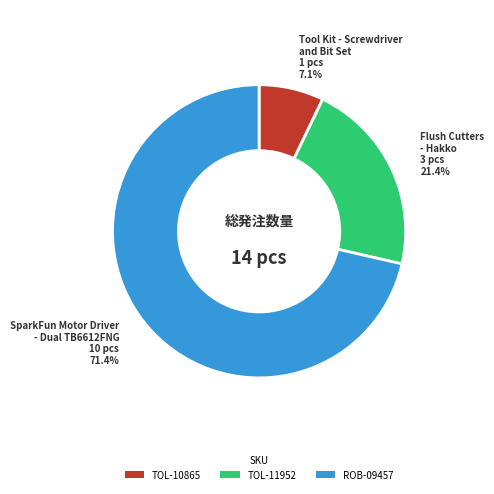

What portion of the pie excludes TOL-10865?

92.9%